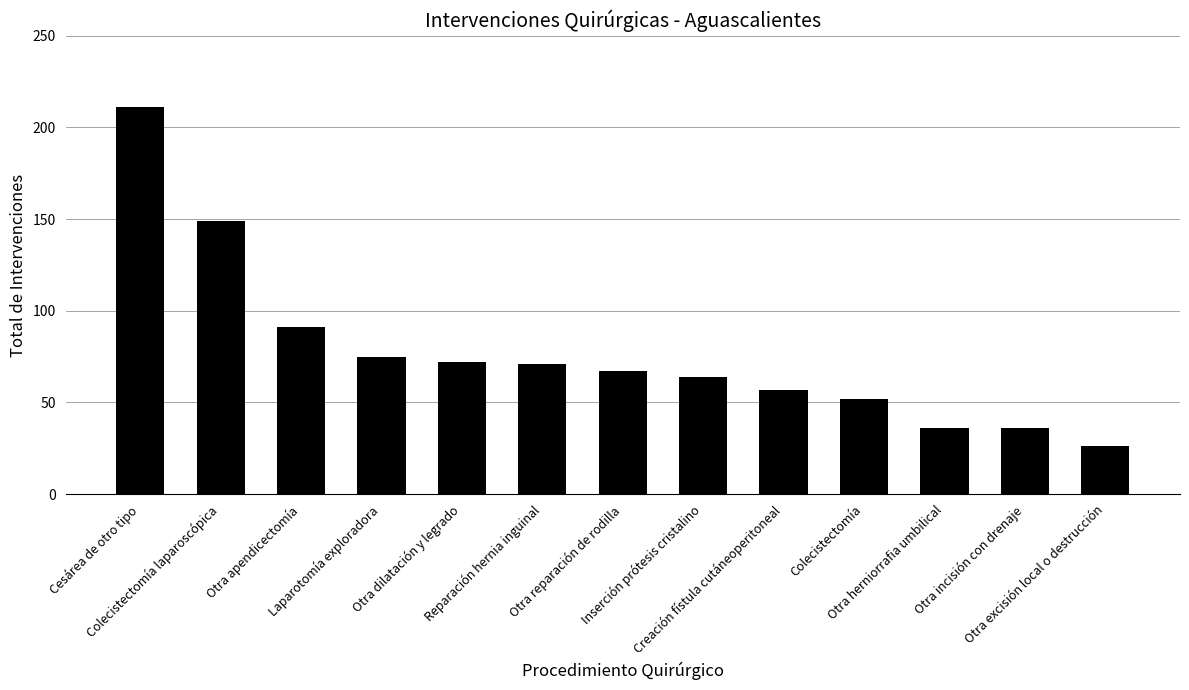

Are the bars grouped side by side (vs. stacked)?

No